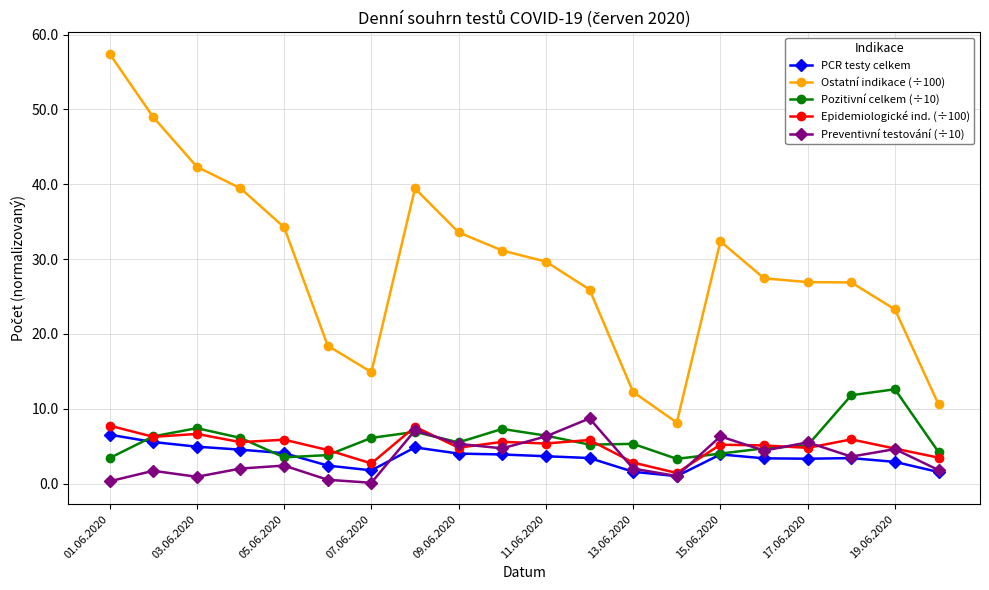

How many data points in Ostatní indikace (÷100) are above 29?

10